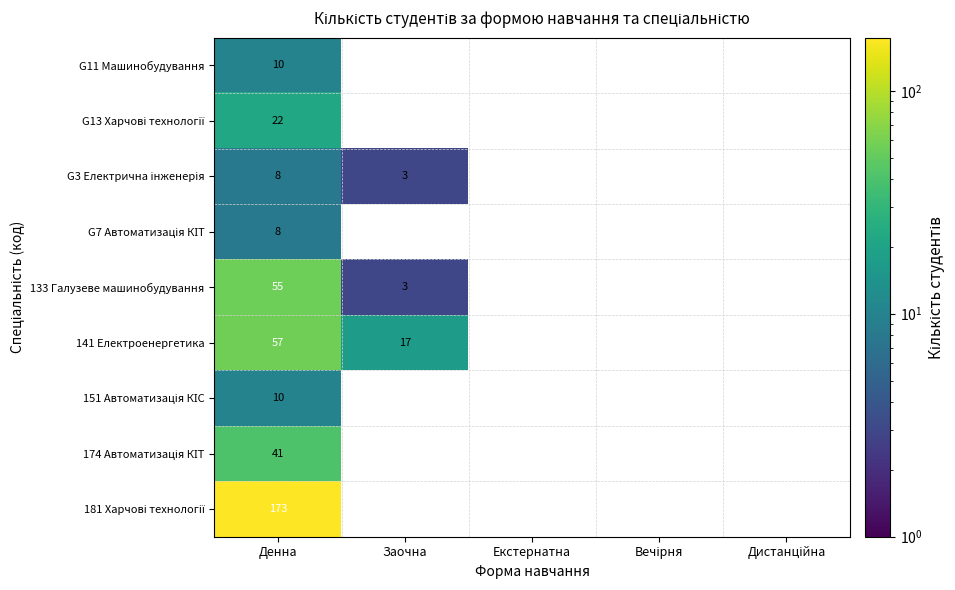

At which category is the sum across all series the highest?

Денна